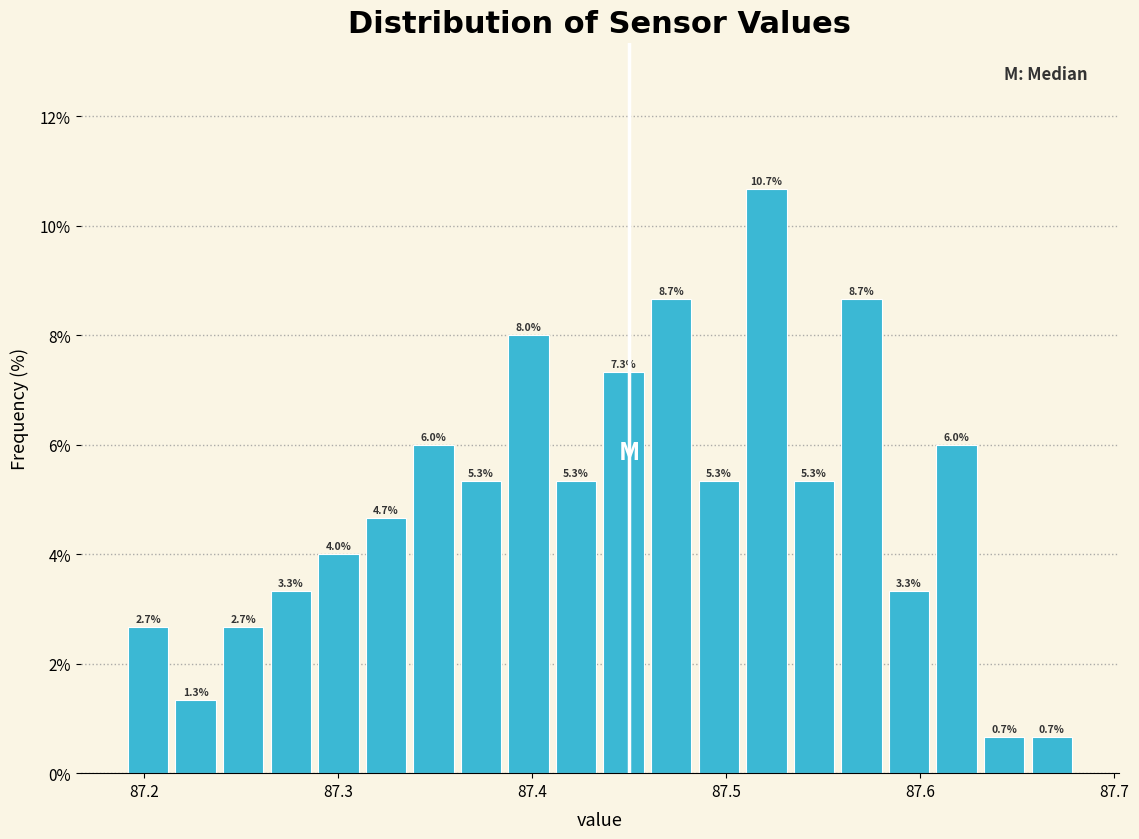

Read against the x-axis, roughly where is the centre of the tallest bar?

87.52